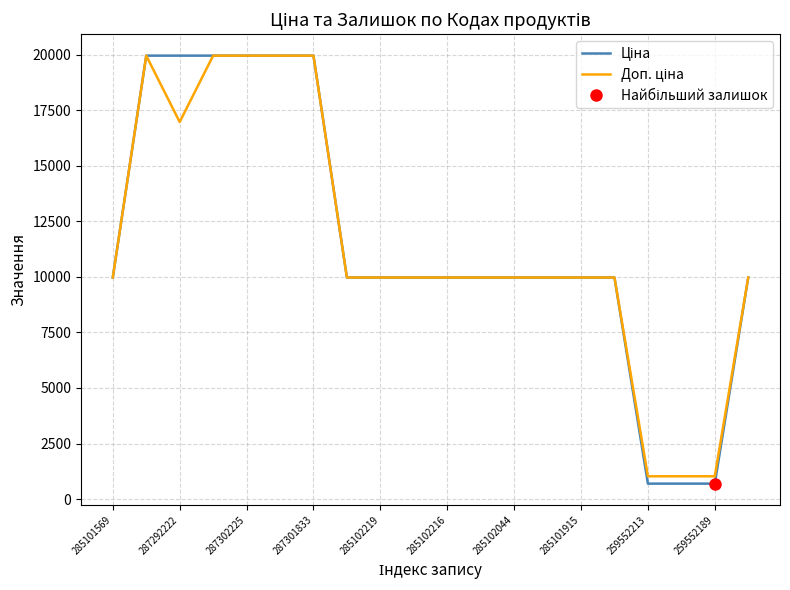

Which series has the widest spread of values?

Ціна